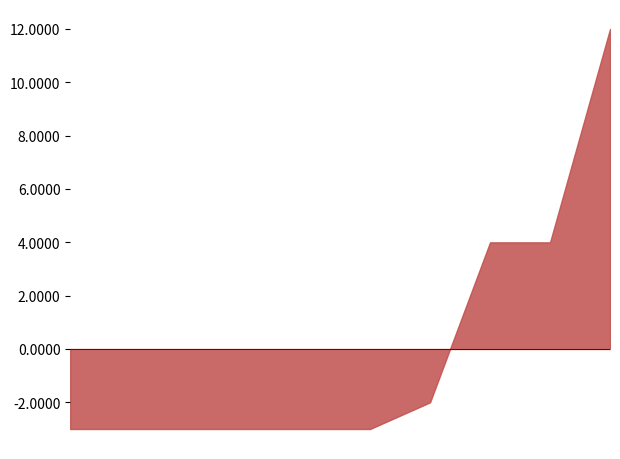

What is the difference between the maximum and minimum values?

15